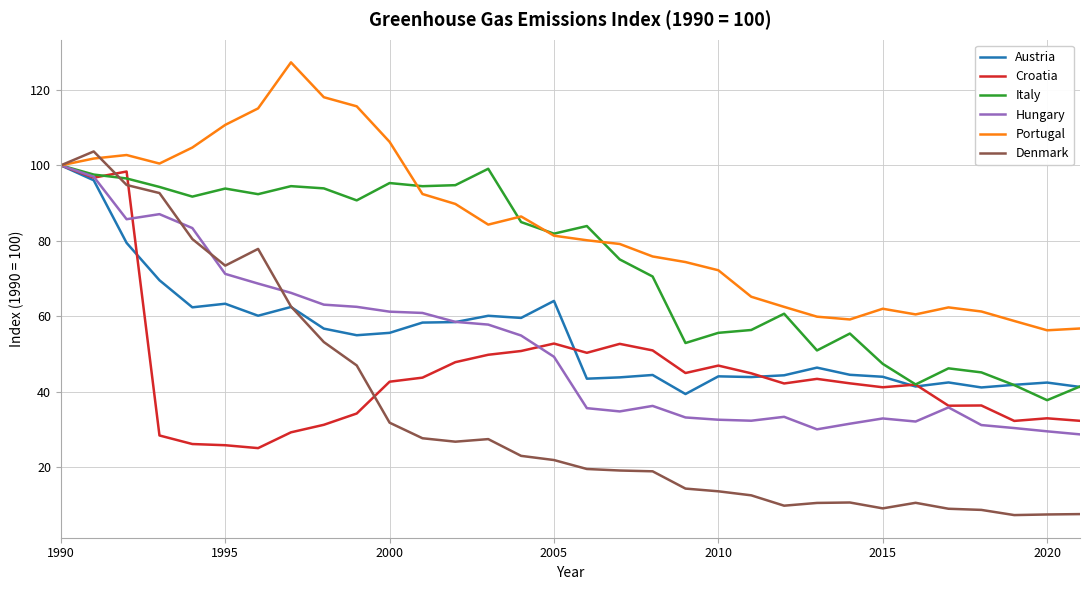

Which series has the largest total across all categories?

Portugal